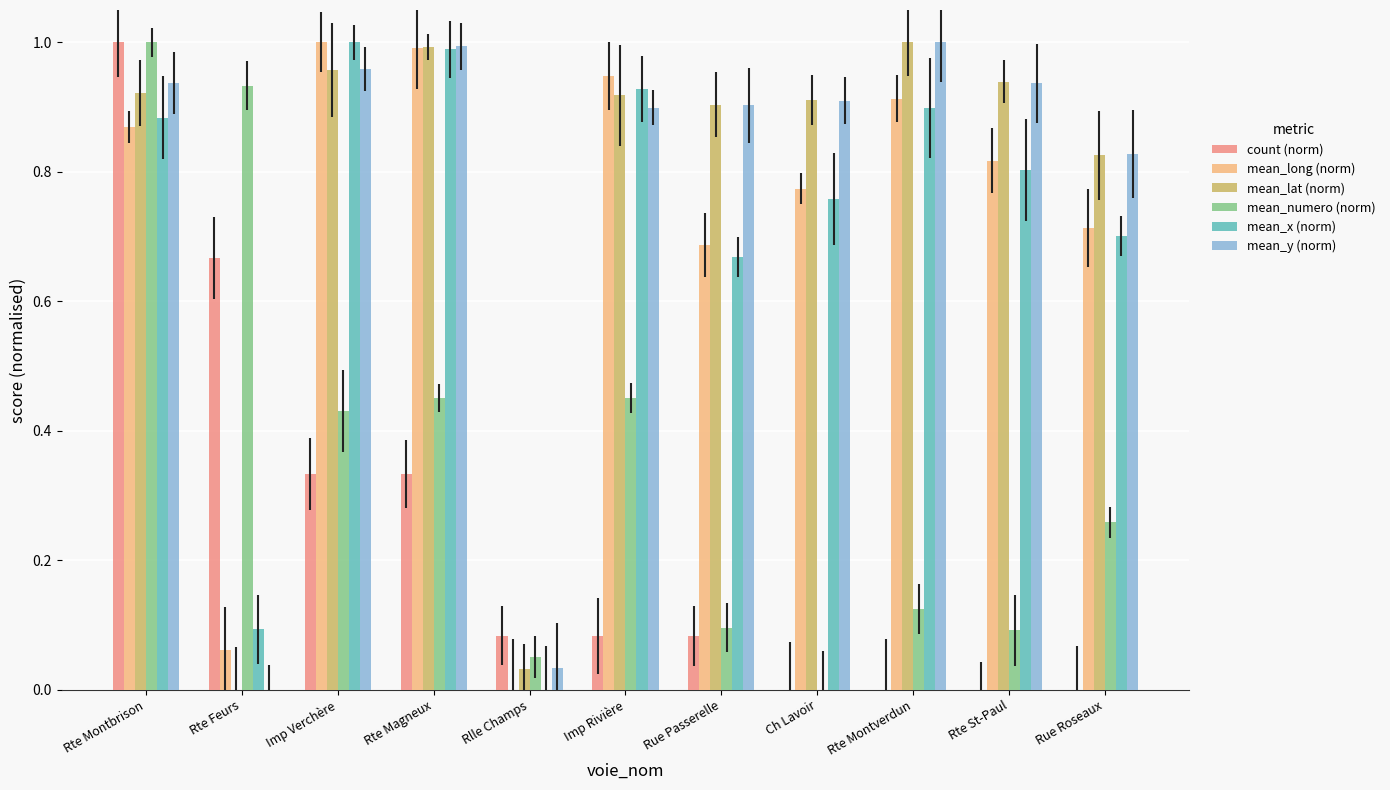

Between Rue Passerelle and Rue Roseaux, which series saw the biggest shift?

mean_numero (norm)